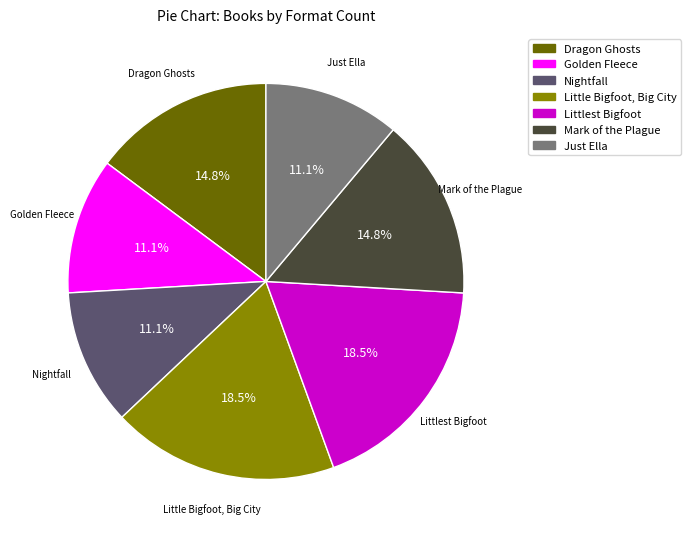

True or false: Dragon Ghosts accounts for 15% of the total.

True